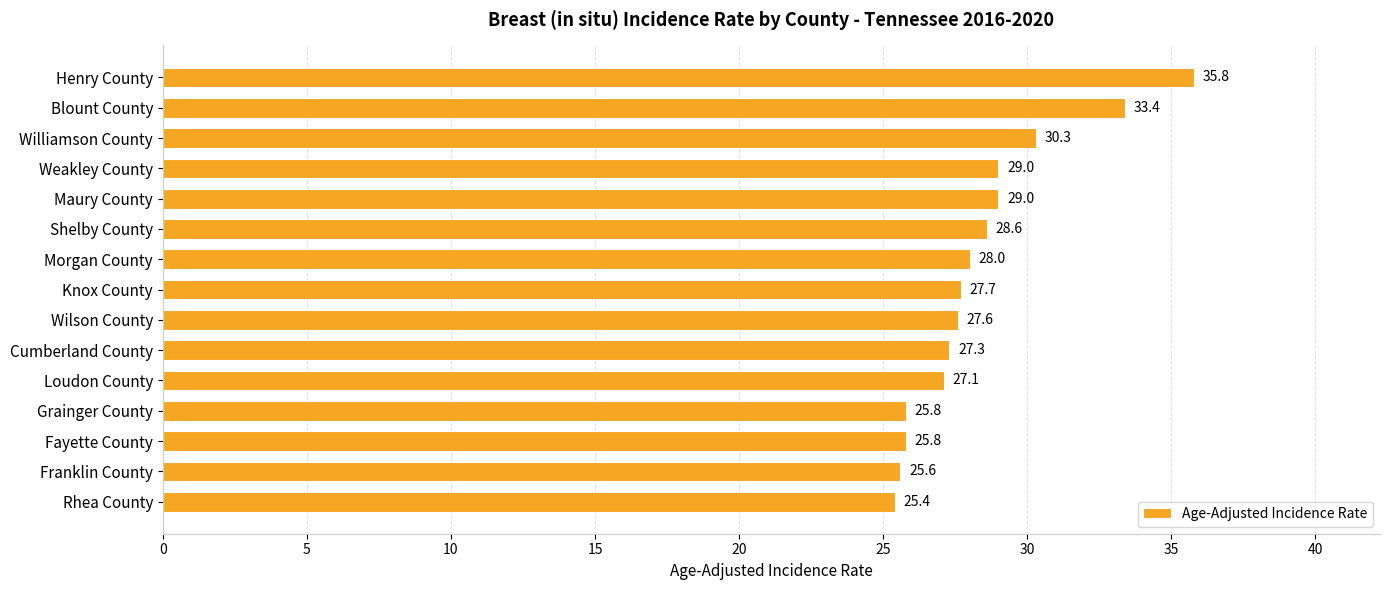

What is the label of the 6th bar from the top?

Shelby County